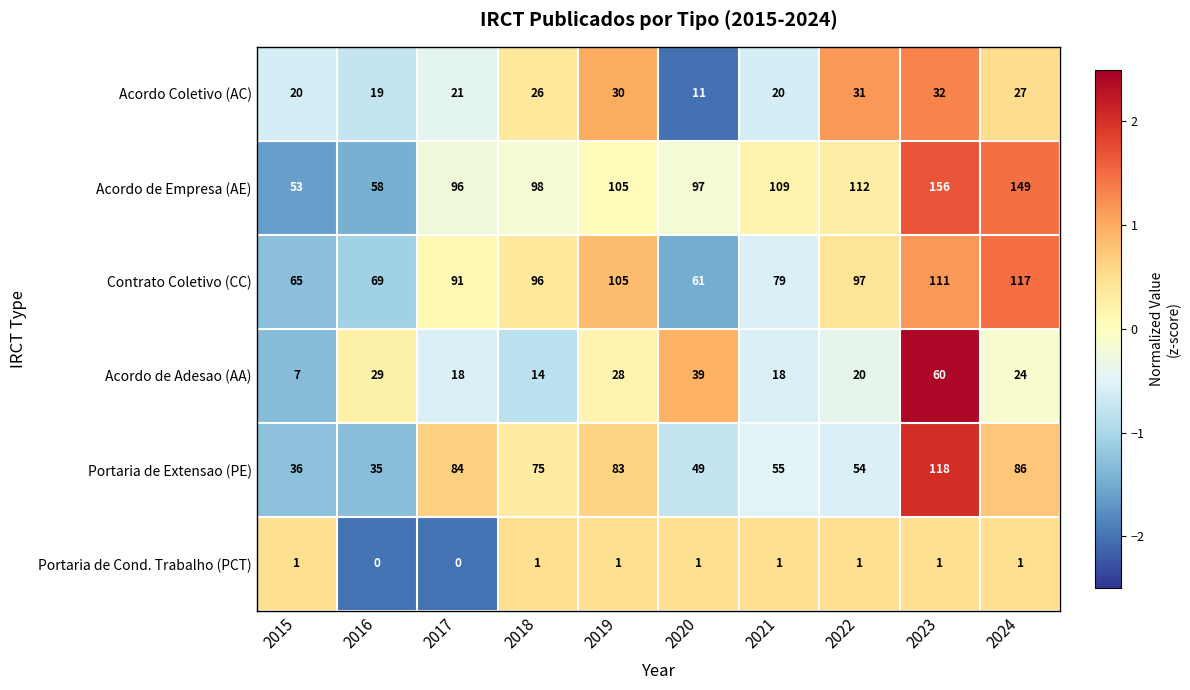

The Acordo Coletivo (AC) series shows 34 at 2017. True or false?

False